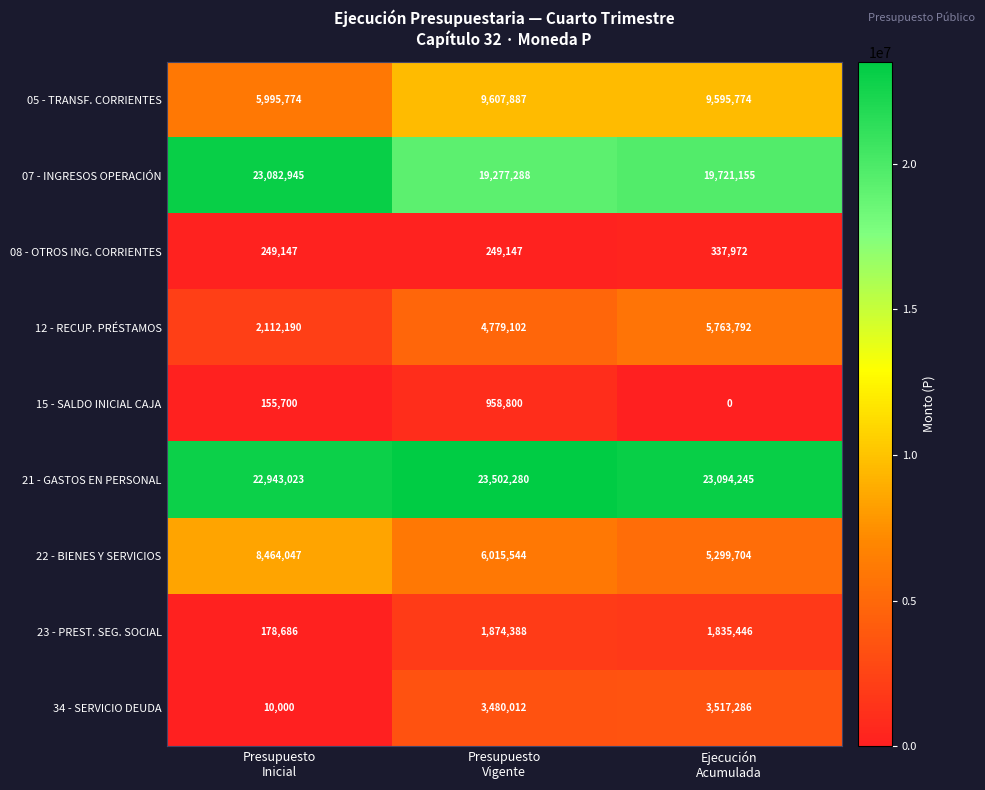

What is the lowest value of the 21 - GASTOS EN PERSONAL series?

22943023